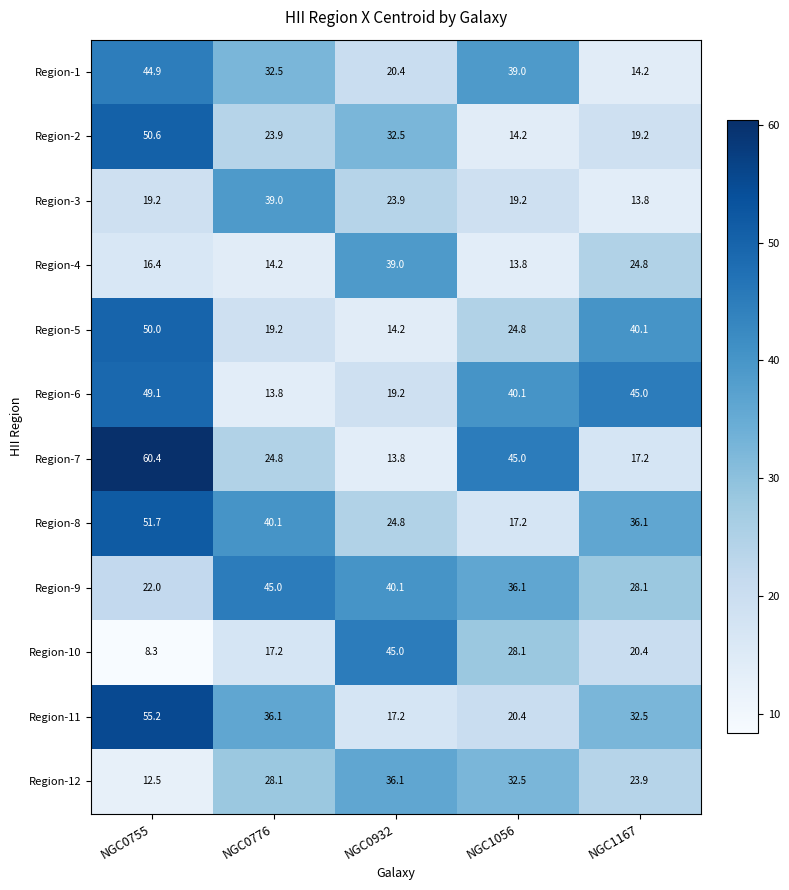

What is the average value of the Region-1 series?

30.2